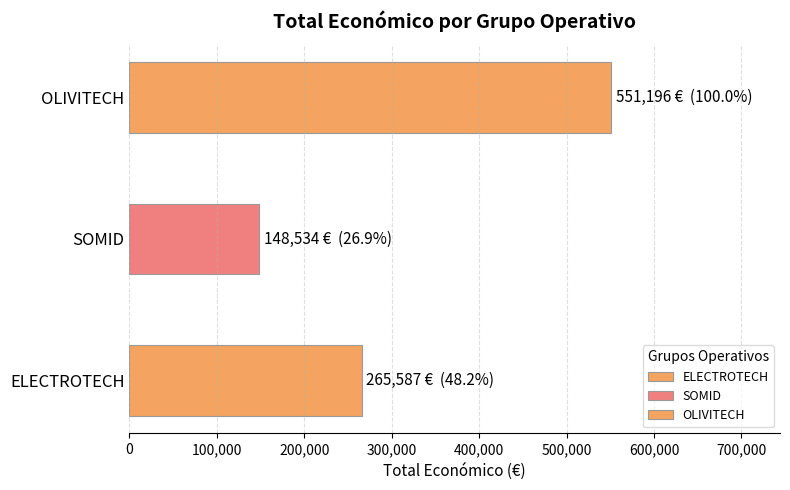

Between ELECTROTECH and SOMID, which is larger?

ELECTROTECH